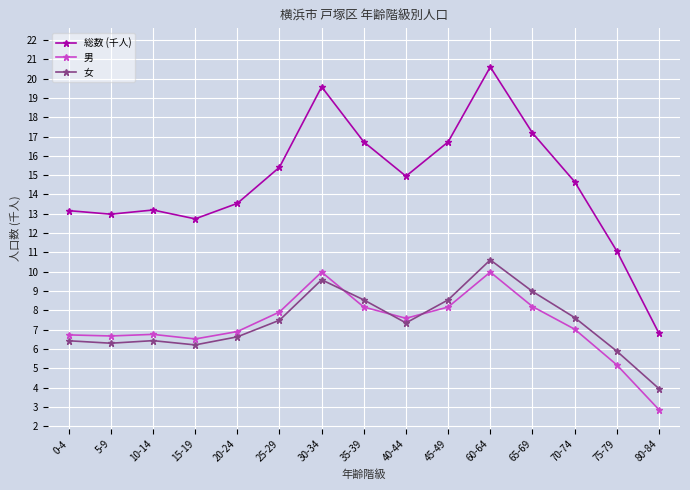

What value does the 男 series have at 80-84?

2.9